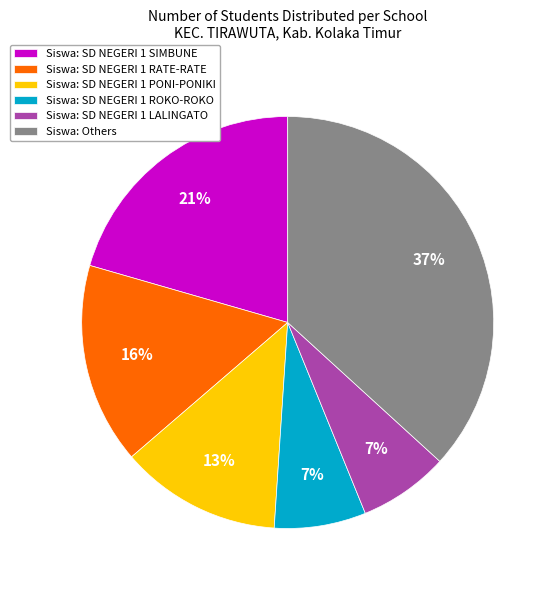

To the nearest percent, what portion does Siswa: SD NEGERI 1 PONI-PONIKI represent?

13%